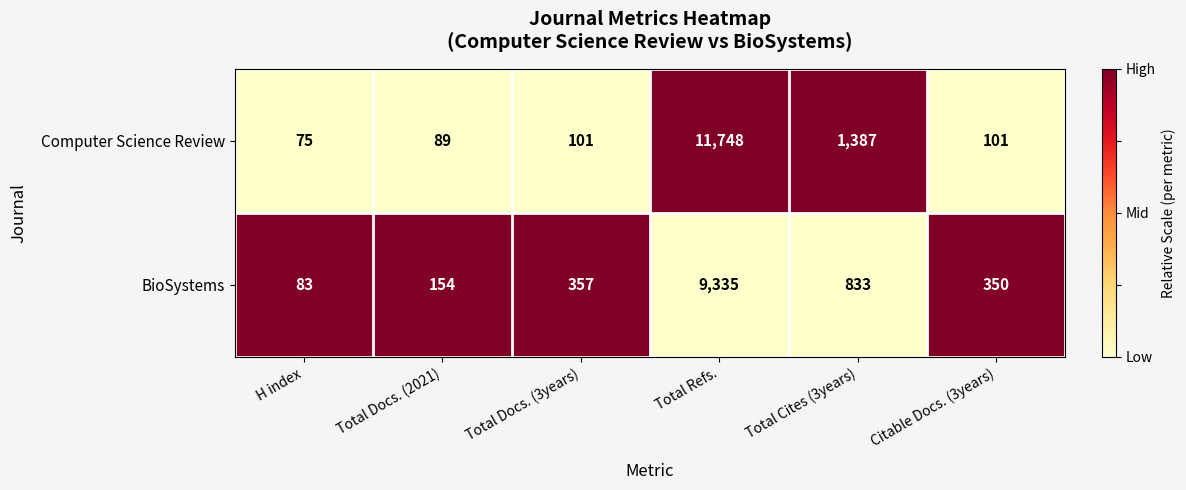

List the series in order of their overall mean, highest first.

Computer Science Review, BioSystems